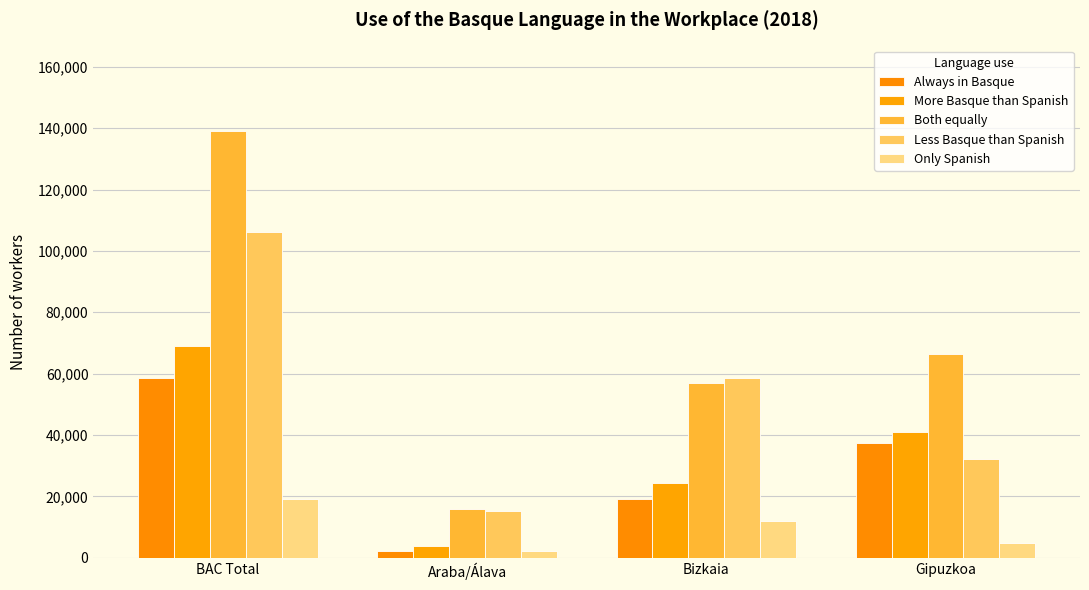

Rank the categories by Only Spanish value from highest to lowest.

BAC Total, Bizkaia, Gipuzkoa, Araba/Álava